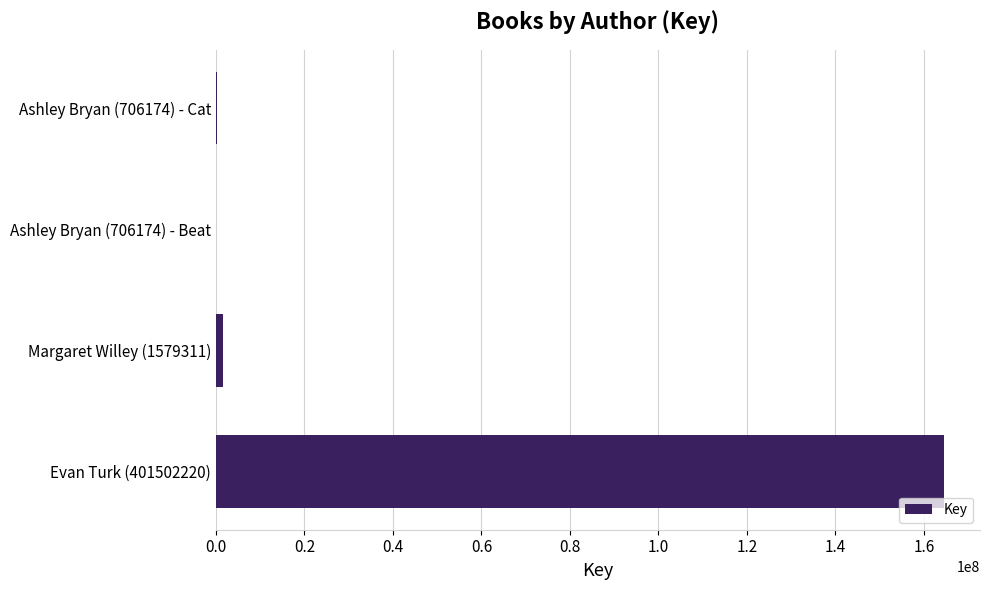

Which label corresponds to the largest value in the chart?

Evan Turk (401502220)